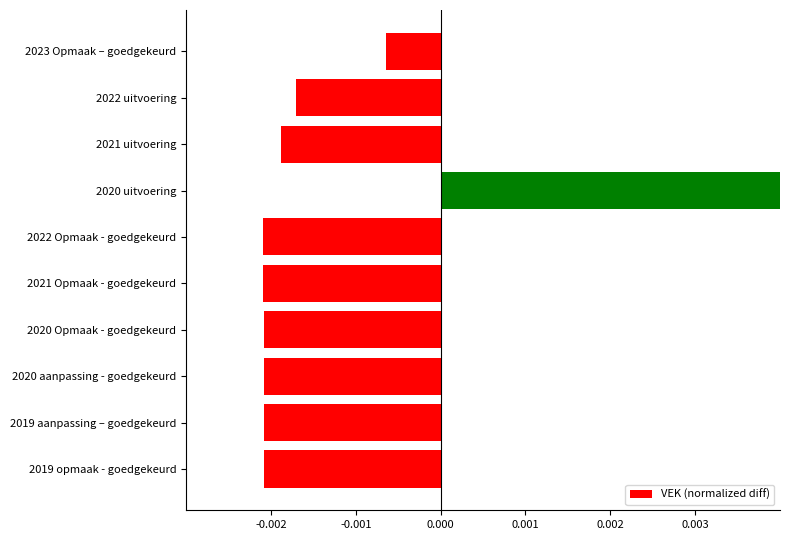

True or false: the data shows -0.0 at 2022 Opmaak - goedgekeurd.

False